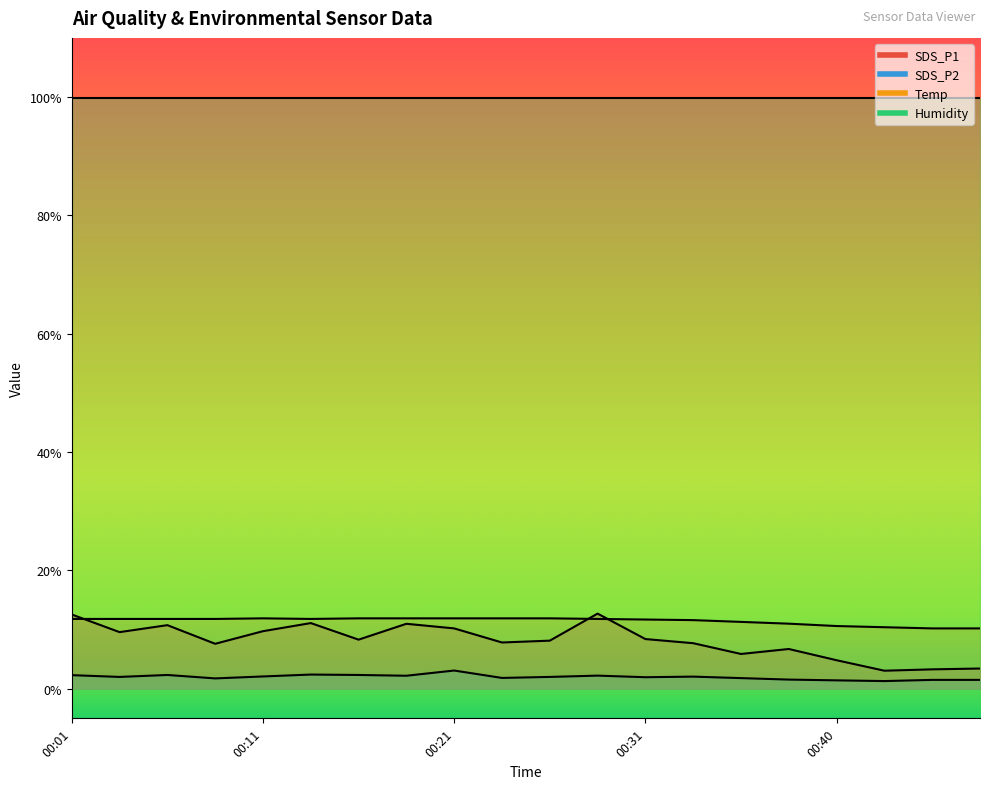

Which series changed the most between 00:06 and 00:40?

SDS_P1